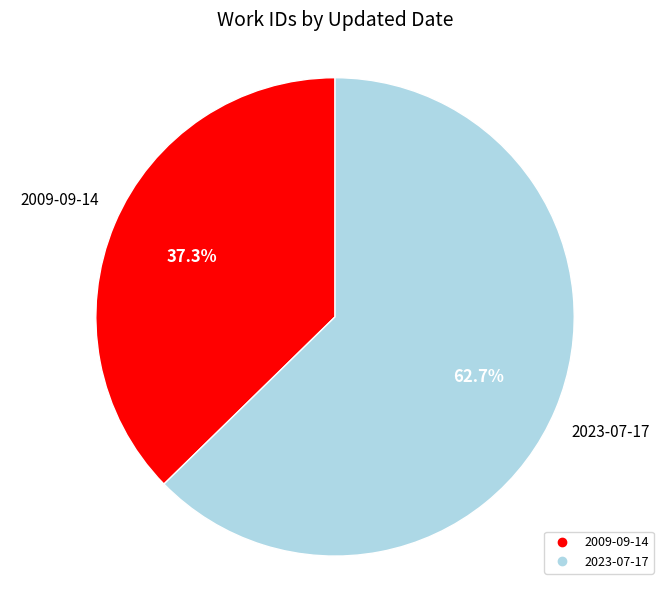

How many segments does this pie chart have?

2